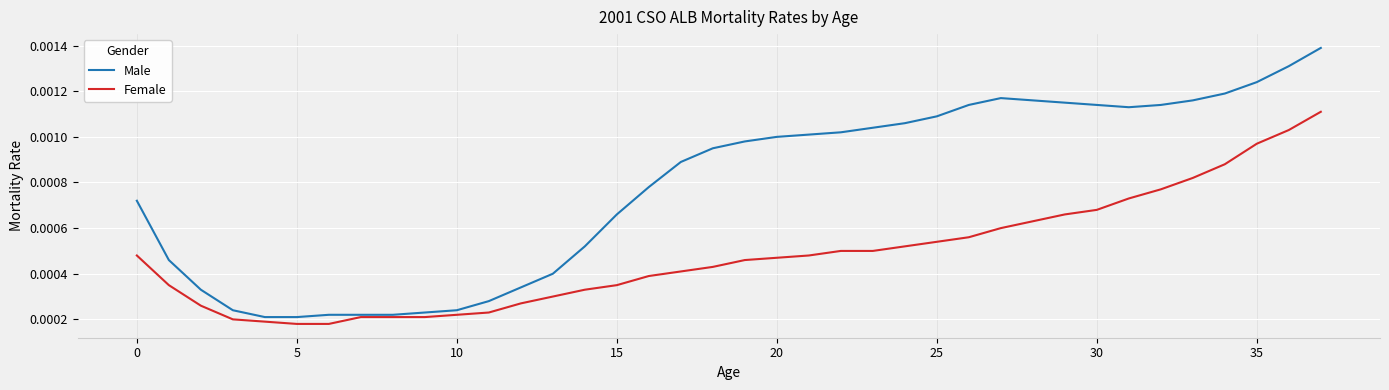

Which series has the largest total across all categories?

Male